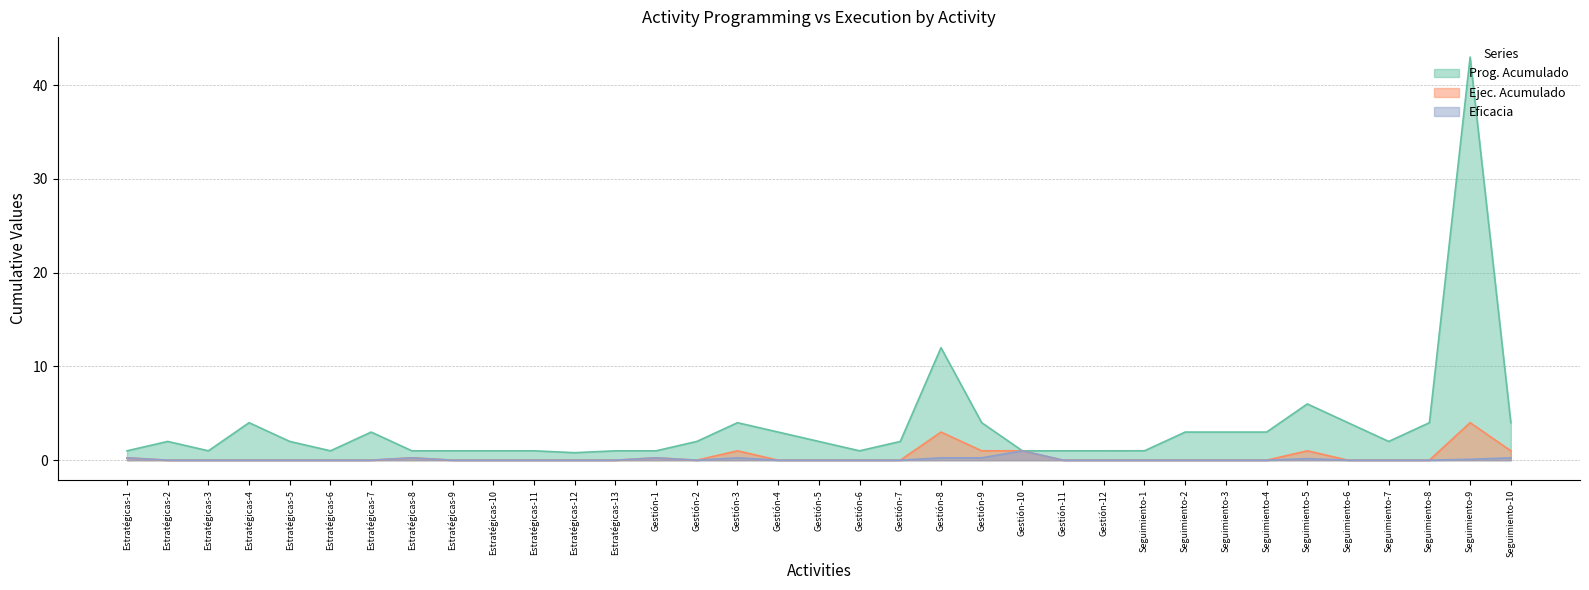

What position from the left is Seguimiento-2?

27